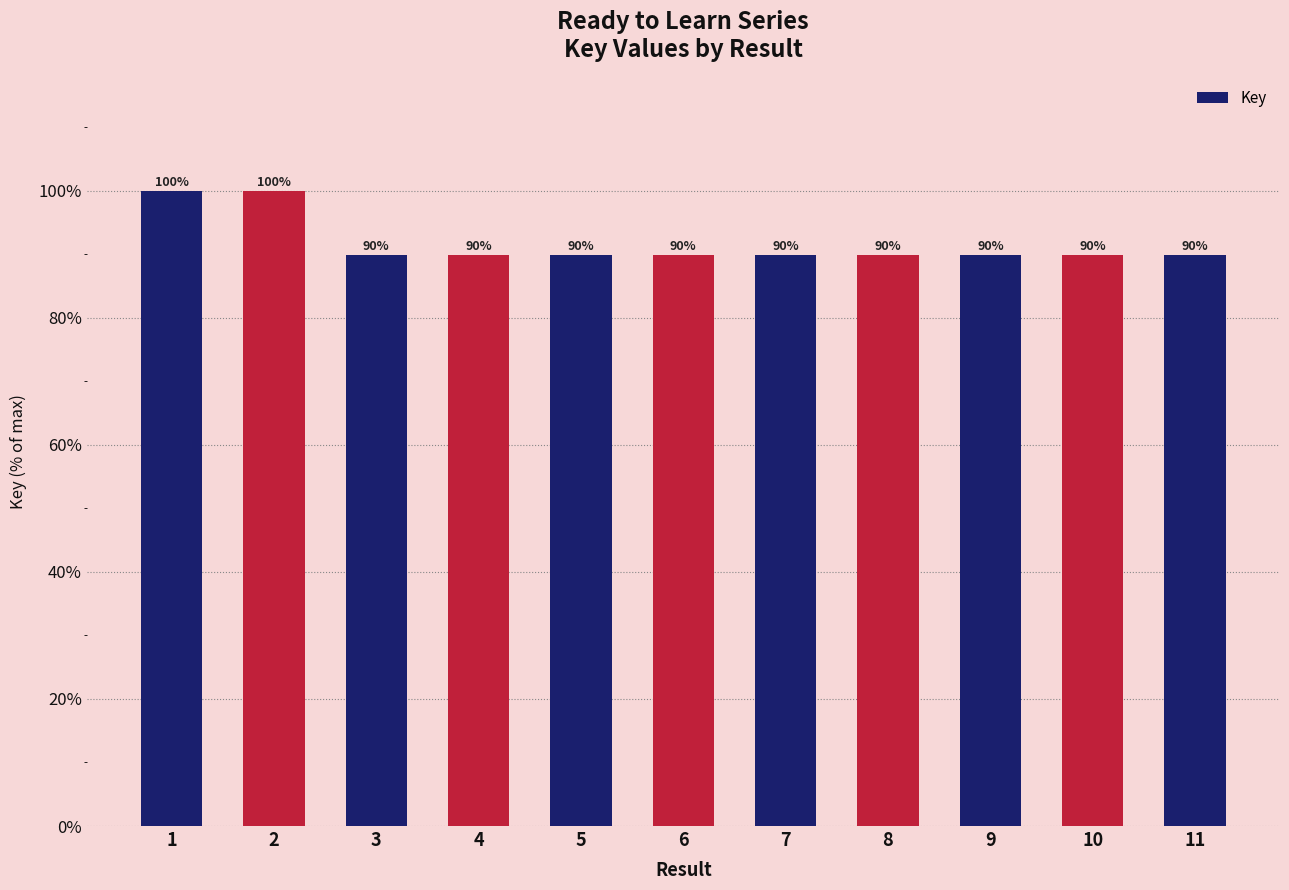

What is the ratio of the value at 4 to the value at 2?

0.9